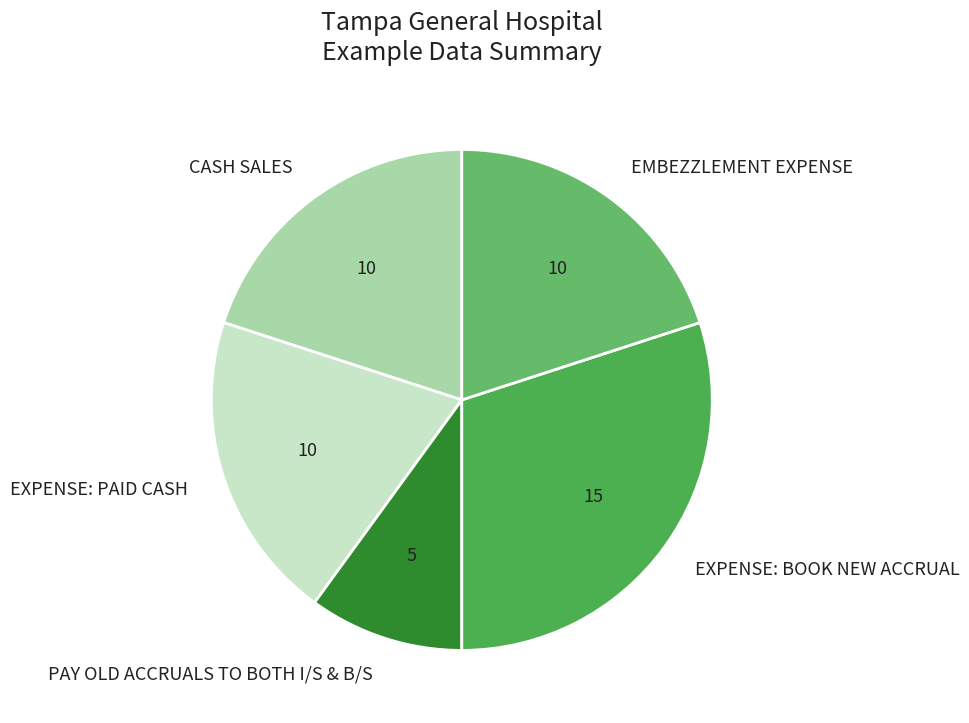

Between EXPENSE: BOOK NEW ACCRUAL and EXPENSE: PAID CASH, which is larger?

EXPENSE: BOOK NEW ACCRUAL